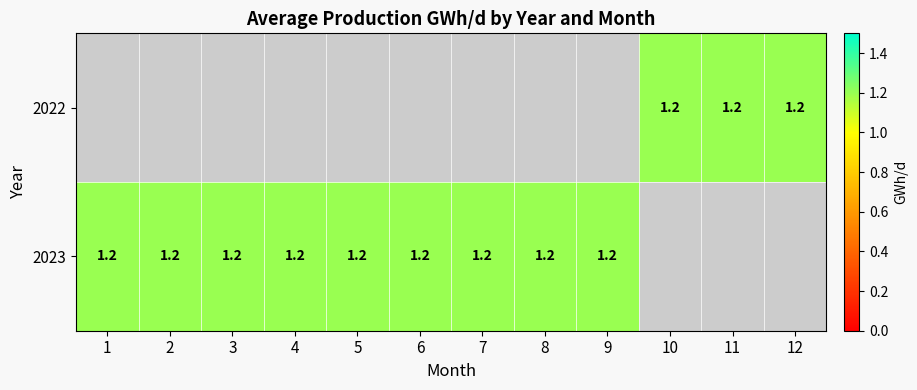

List the series in order of their overall mean, lowest first.

2022, 2023